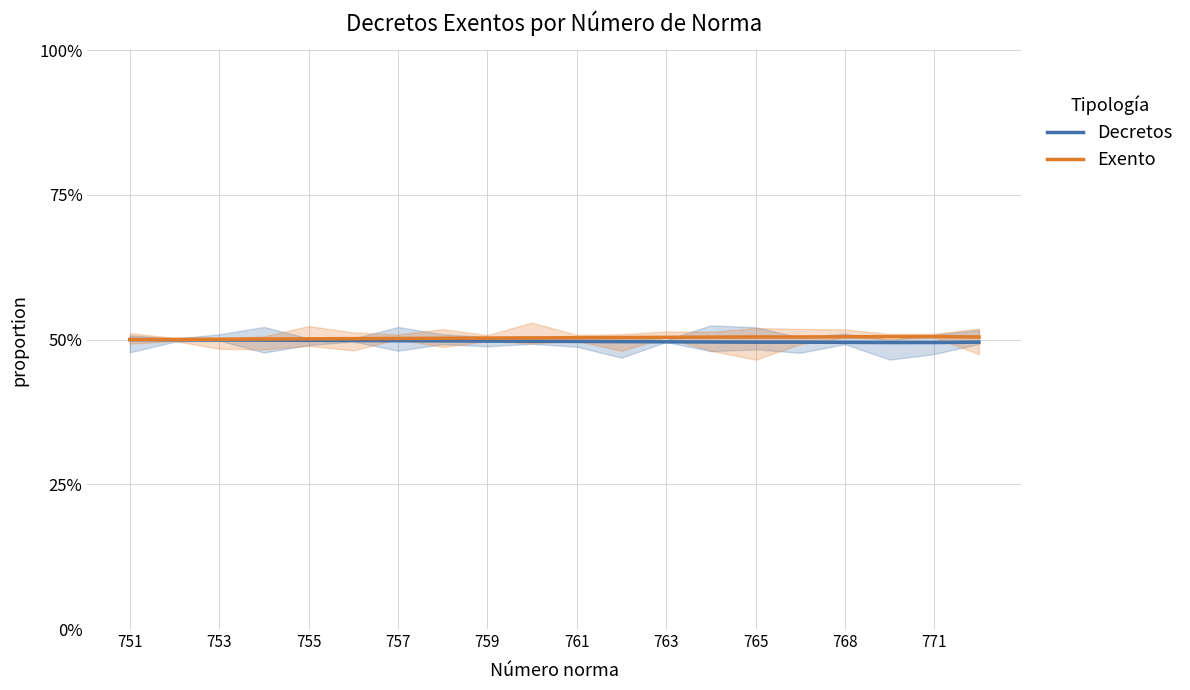

True or false: Decretos and Exento cross at least once.

False